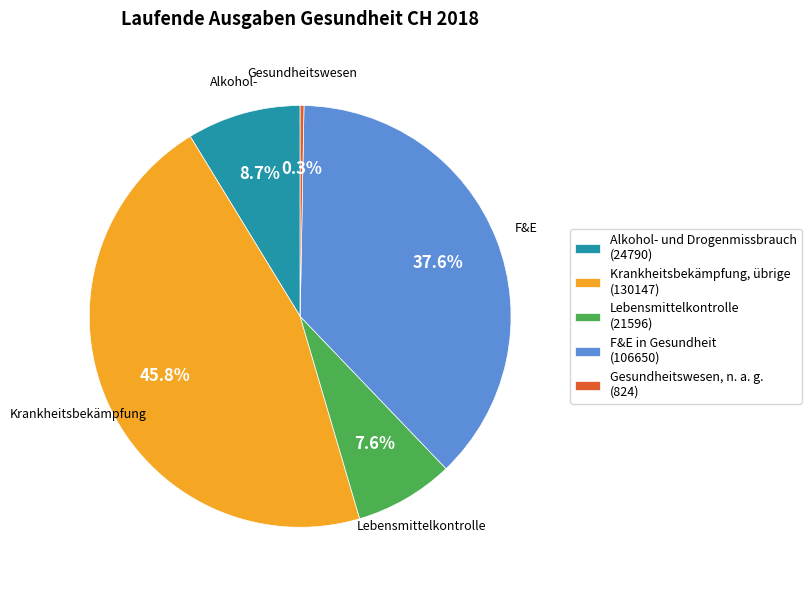

Between Alkohol- und Drogenmissbrauch (24790) and Krankheitsbekämpfung, übrige (130147), which is larger?

Krankheitsbekämpfung, übrige (130147)